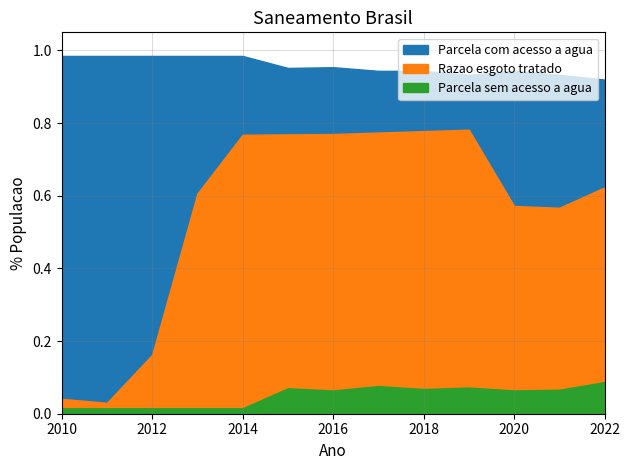

What is the total value across all series at 2018?

1.8